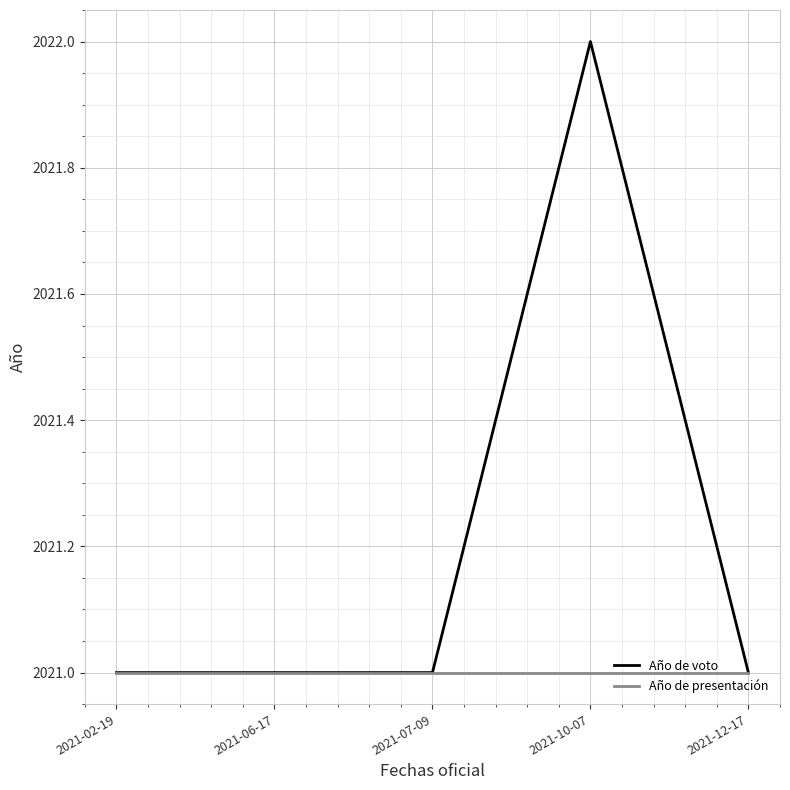

At which category is the sum across all series the highest?

2021-10-07